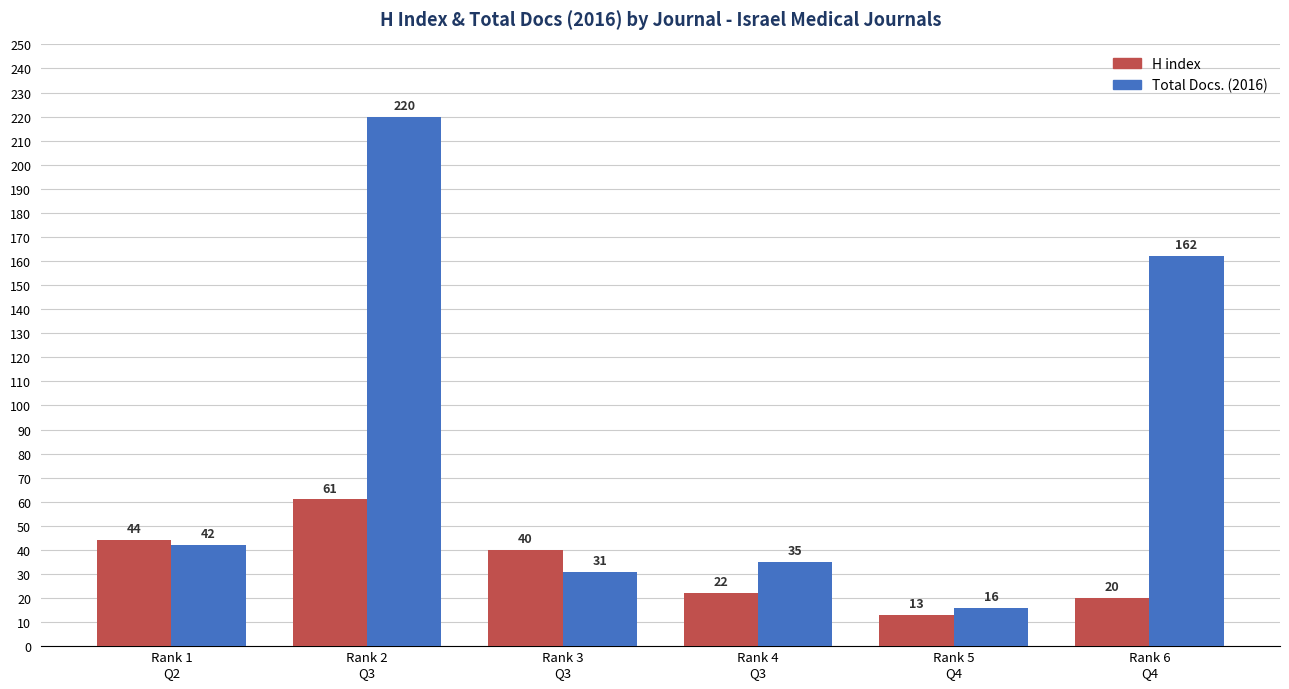

Are the bars grouped side by side (vs. stacked)?

Yes